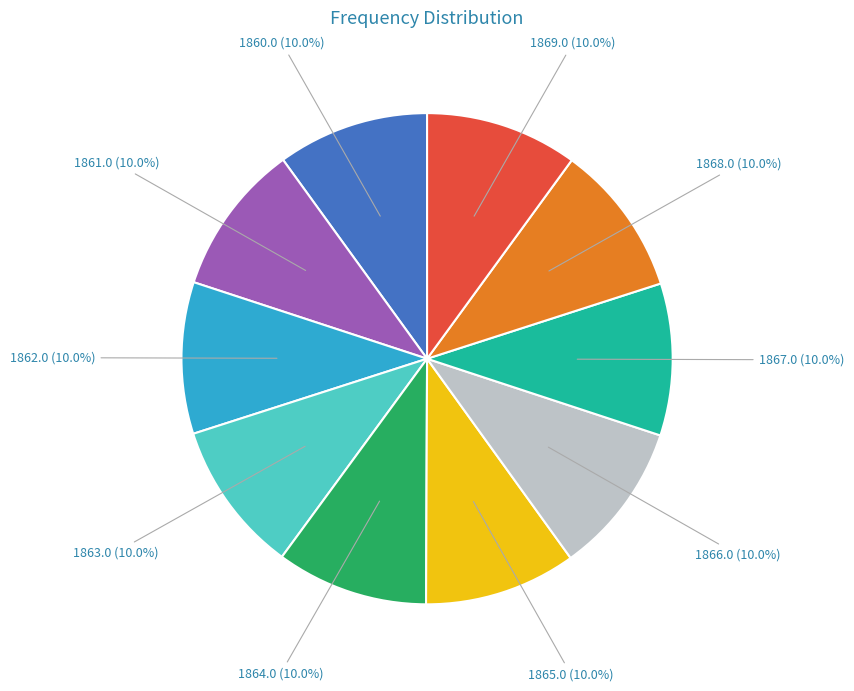

Is there a majority slice in this chart?

No